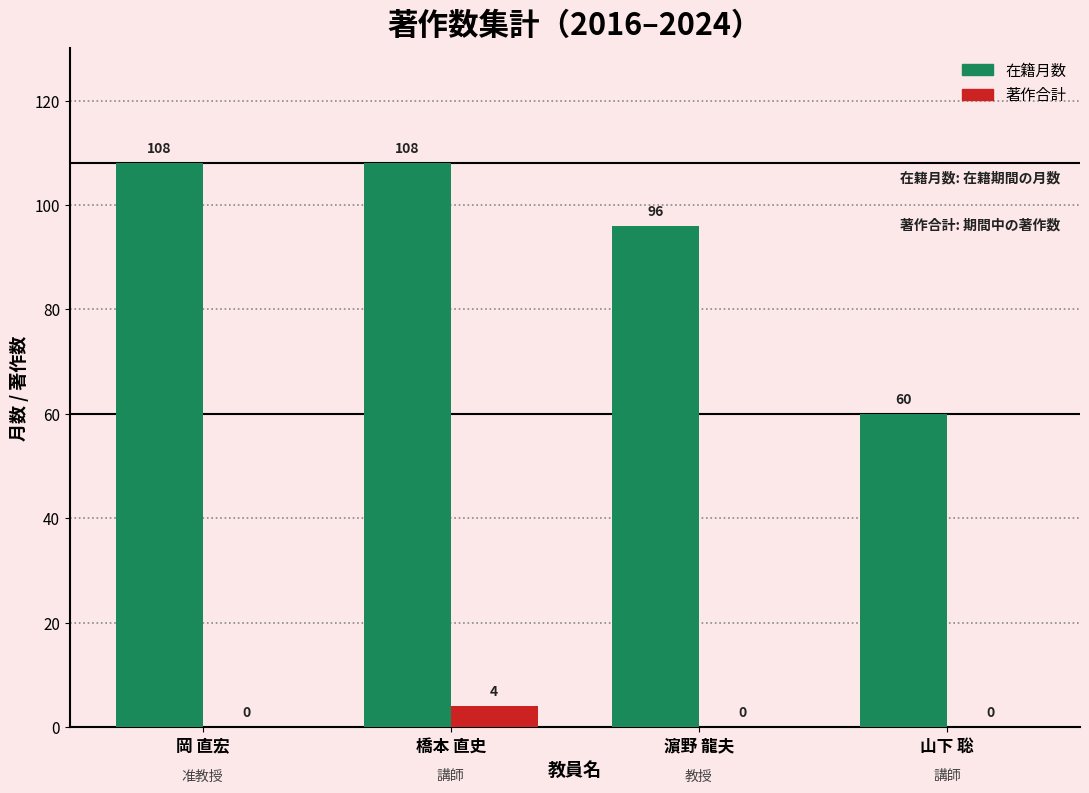

What is the sum of all 著作合計 values?

4